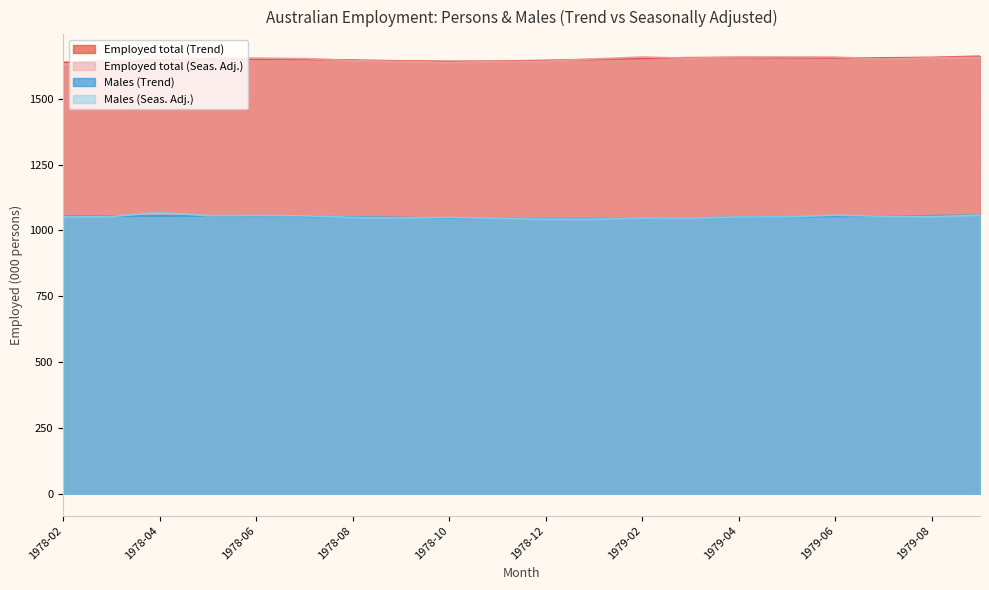

Reading left to right, transcribe all the data shown in this chart.

Employed total (Trend): 1978-02=1638.1	1978-03=1642.8	1978-04=1646.6	1978-05=1649.6	1978-06=1650.9	1978-07=1649.9	1978-08=1647.0	1978-09=1643.8	1978-10=1642.2	1978-11=1642.9	1978-12=1645.7	1979-01=1649.6	1979-02=1653.4	1979-03=1656.1	1979-04=1657.0	1979-05=1656.4	1979-06=1655.3	1979-07=1655.1	1979-08=1657.1	1979-09=1661.5
Employed total (Seas. Adj.): 1978-02=1631.1	1978-03=1640.0	1978-04=1659.4	1978-05=1654.4	1978-06=1654.4	1978-07=1652.6	1978-08=1644.5	1978-09=1641.8	1978-10=1637.9	1978-11=1641.5	1978-12=1642.2	1979-01=1651.4	1979-02=1658.6	1979-03=1653.7	1979-04=1658.3	1979-05=1658.5	1979-06=1658.3	1979-07=1650.8	1979-08=1655.3	1979-09=1657.2
Males (Trend): 1978-02=1053.7	1978-03=1054.6	1978-04=1054.9	1978-05=1055.0	1978-06=1054.6	1978-07=1053.4	1978-08=1051.4	1978-09=1048.9	1978-10=1046.6	1978-11=1044.9	1978-12=1044.0	1979-01=1044.2	1979-02=1045.5	1979-03=1047.5	1979-04=1049.8	1979-05=1051.8	1979-06=1053.2	1979-07=1054.4	1979-08=1055.9	1979-09=1058.0
Males (Seas. Adj.): 1978-02=1051.6	1978-03=1053.1	1978-04=1067.5	1978-05=1055.9	1978-06=1056.1	1978-07=1055.2	1978-08=1049.6	1978-09=1047.4	1978-10=1048.8	1978-11=1045.3	1978-12=1042.6	1979-01=1042.6	1979-02=1046.3	1979-03=1046.6	1979-04=1050.7	1979-05=1051.8	1979-06=1057.4	1979-07=1053.8	1979-08=1052.6	1979-09=1057.6